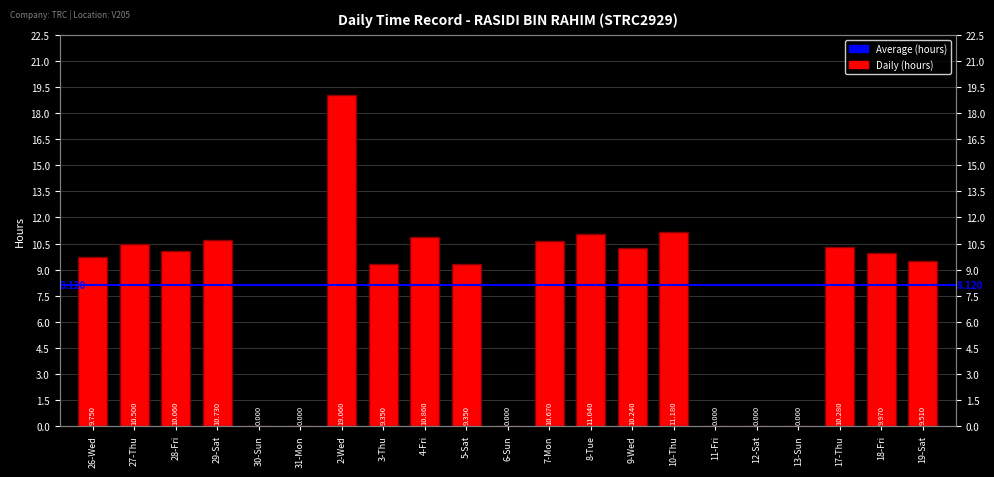

At which category does the chart reach its peak across all series?

2-Wed